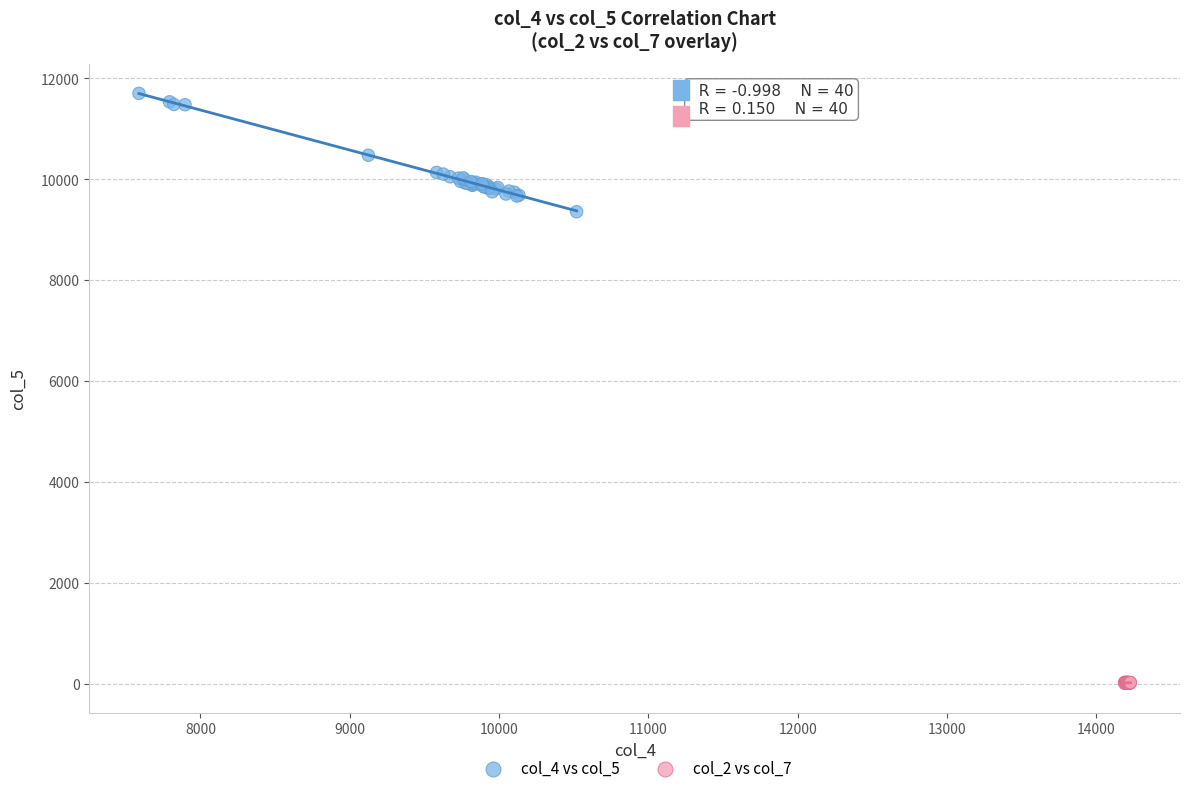

Which series has the largest Y range (max minus min)?

col_4 vs col_5